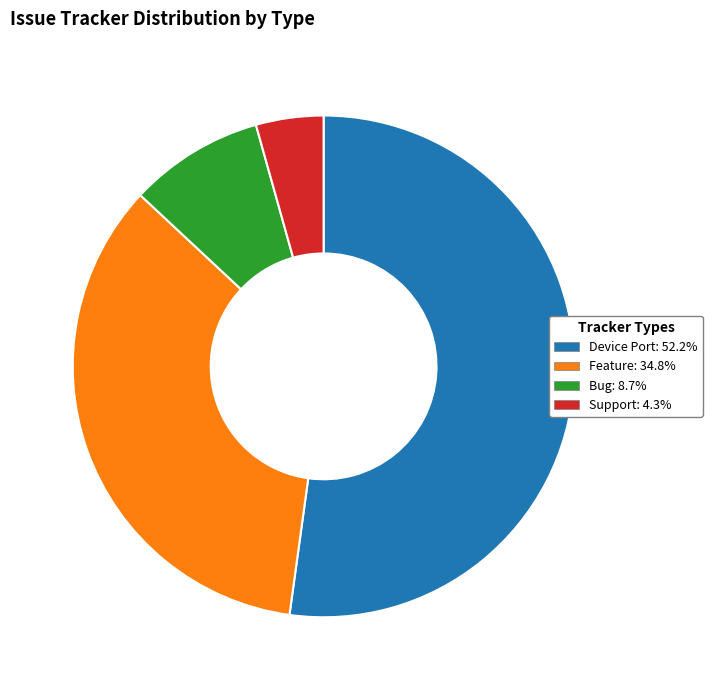

How many slices are in this pie chart?

4